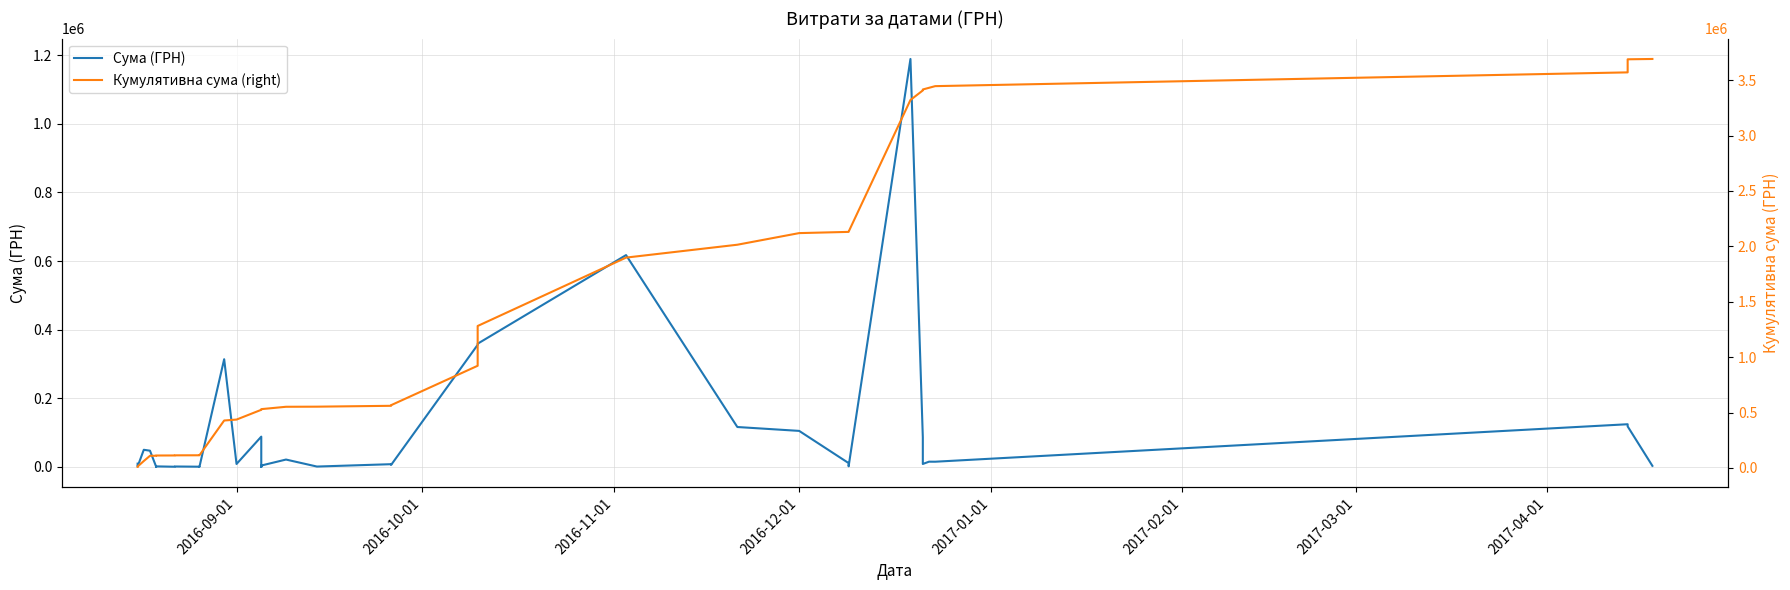

The value of Сума (ГРН) at 2016-12-01 is 71327.2. True or false?

False